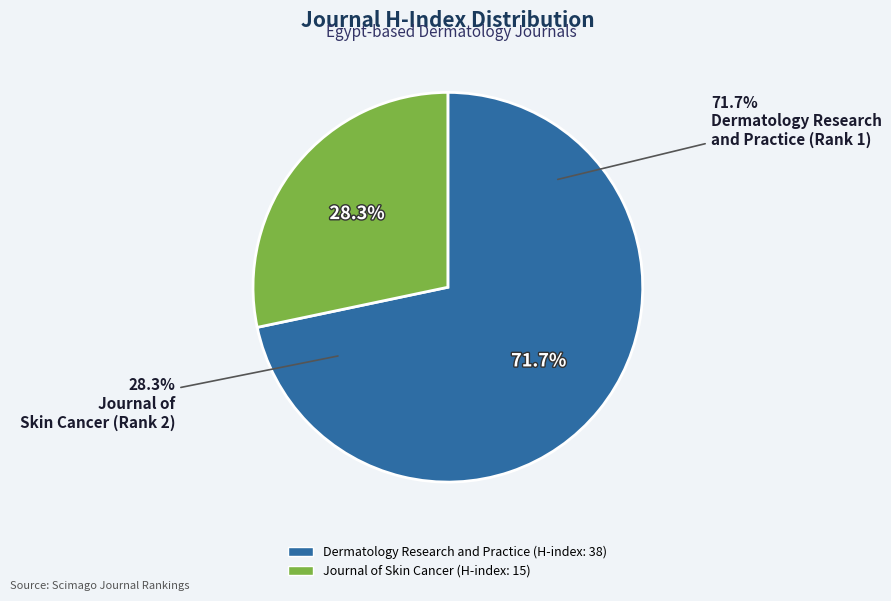

How many slices are in this pie chart?

2